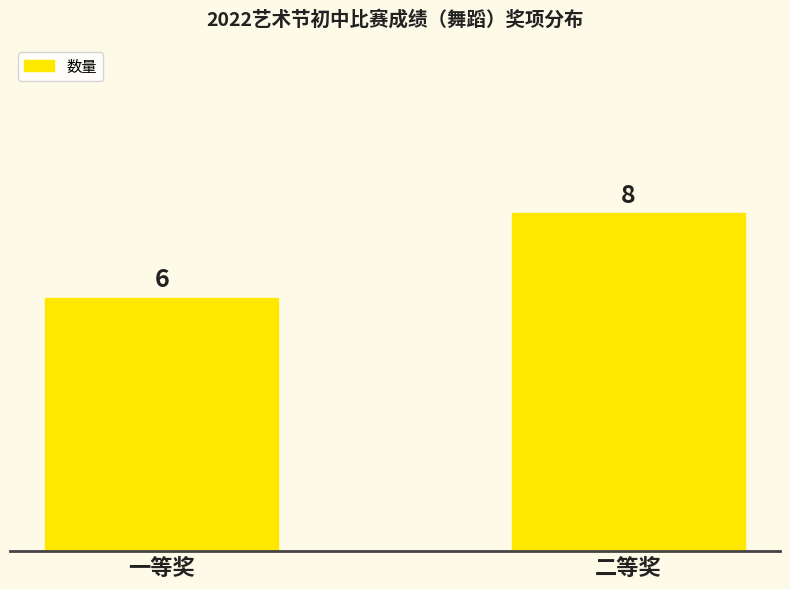

What is the difference between the values at 一等奖 and 二等奖?

2